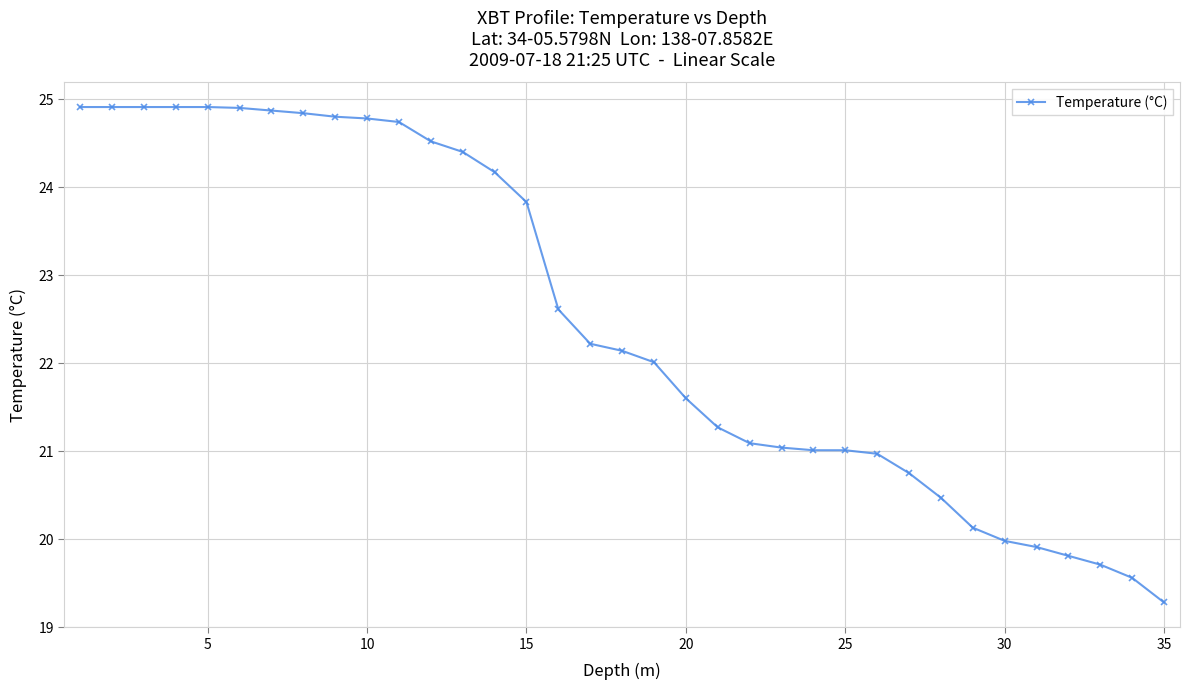

What is the average value?

22.5